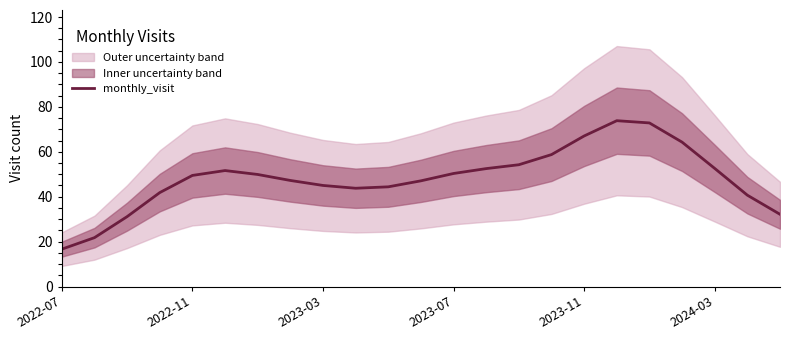

What is the maximum value shown in the chart?

73.8